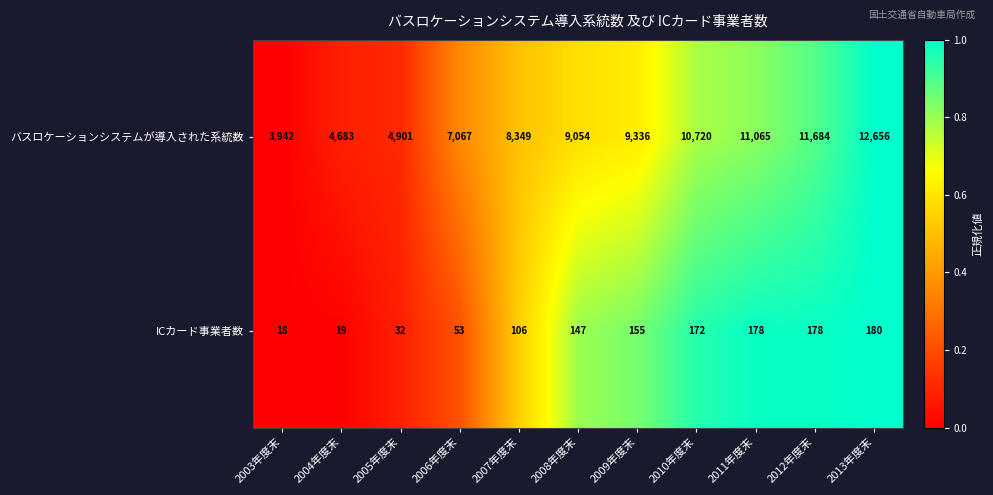

What is the sum of all バスロケーションシステムが導入された系統数 values?

93457